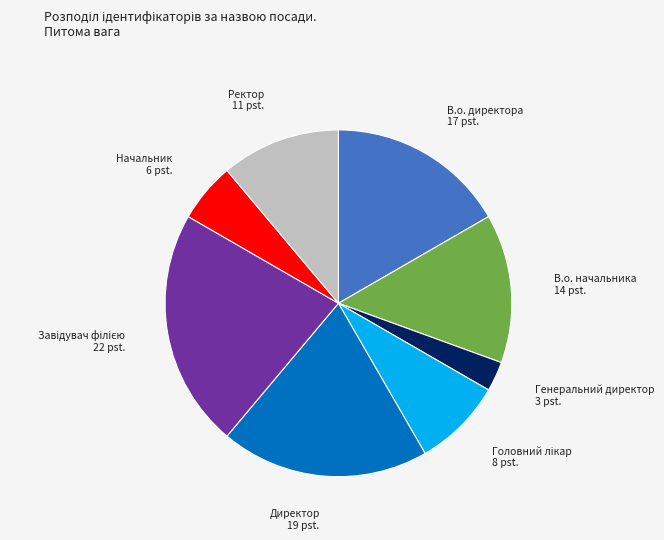

Which has a higher value, Генеральний директор or Ректор?

Ректор